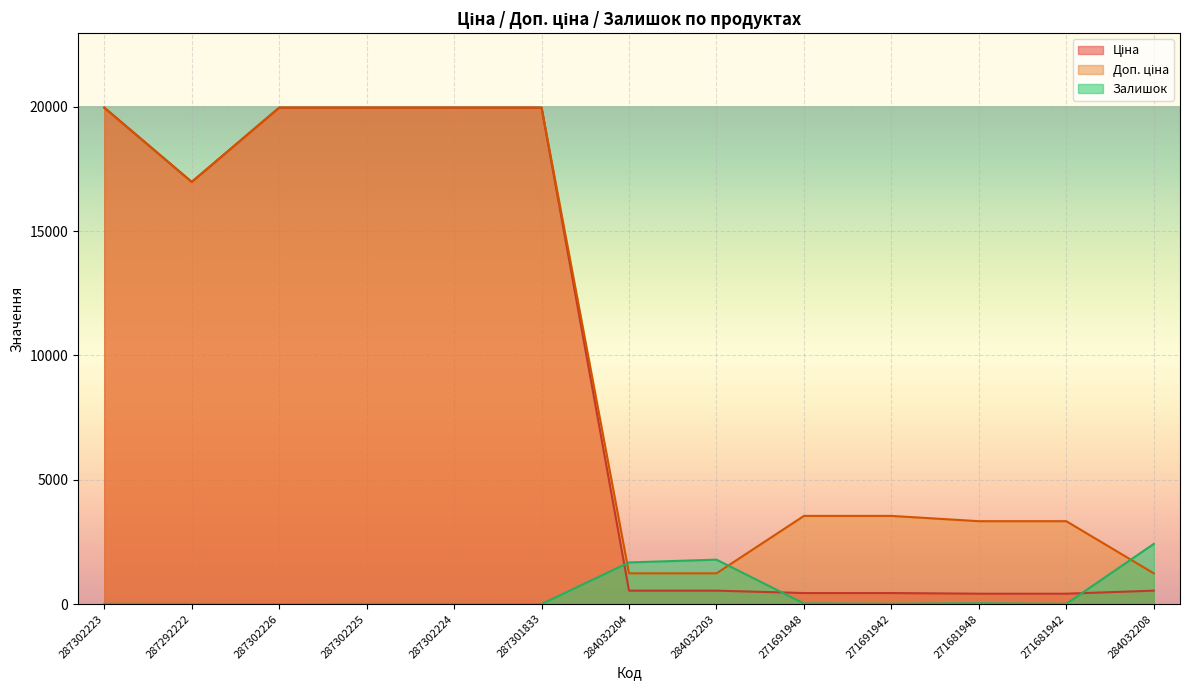

Is the value of Доп. ціна at 284032203 greater than the value of Залишок at 271681948?

Yes